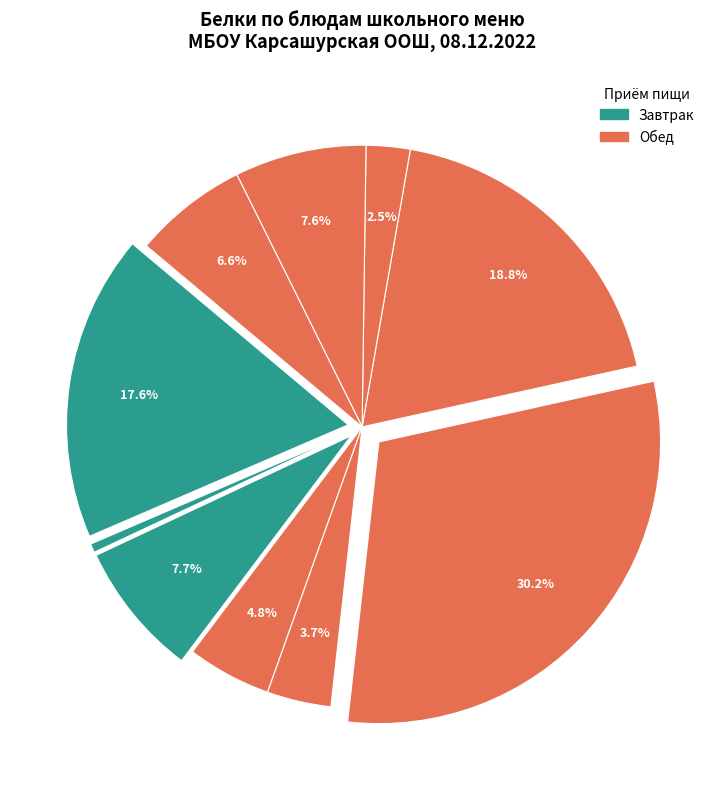

What is the largest slice in the pie chart?

сосиски детские отварные